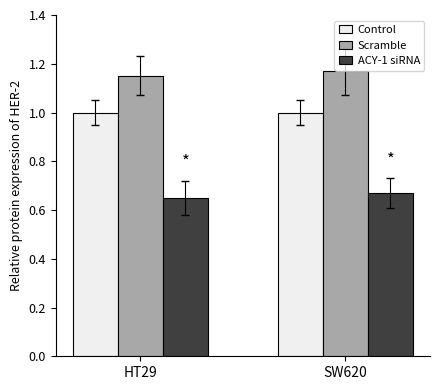

List the series in order of their overall mean, highest first.

Scramble, Control, ACY-1 siRNA